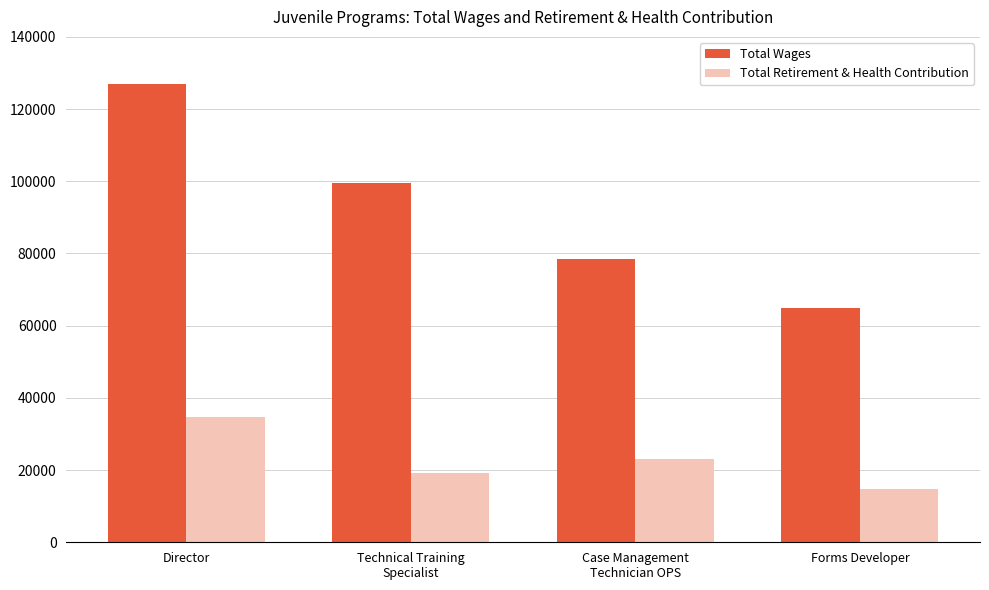

How many bars are there in total?

8